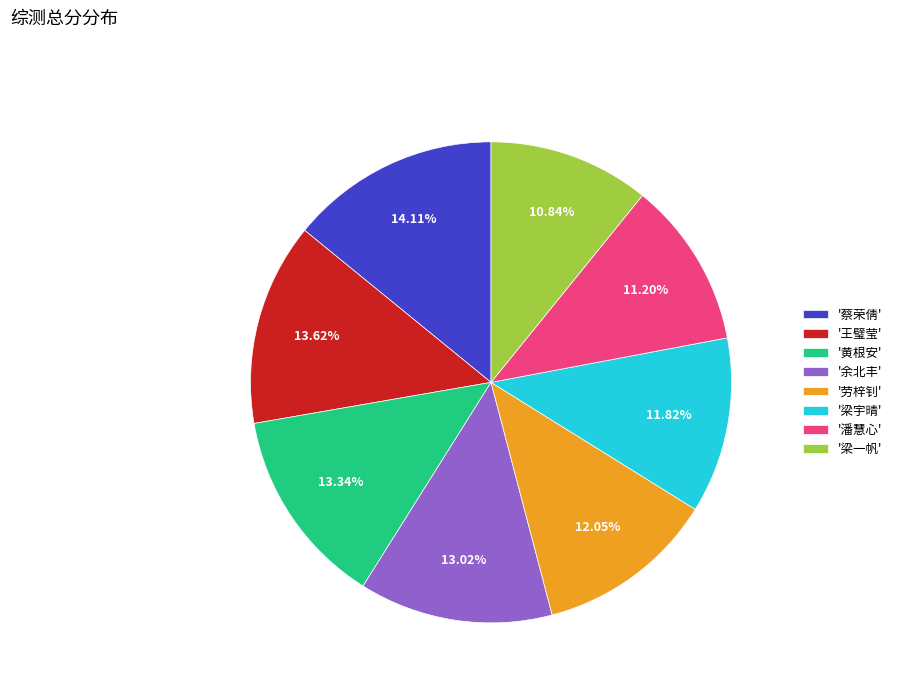

To the nearest percent, what is the average slice percentage?

12%